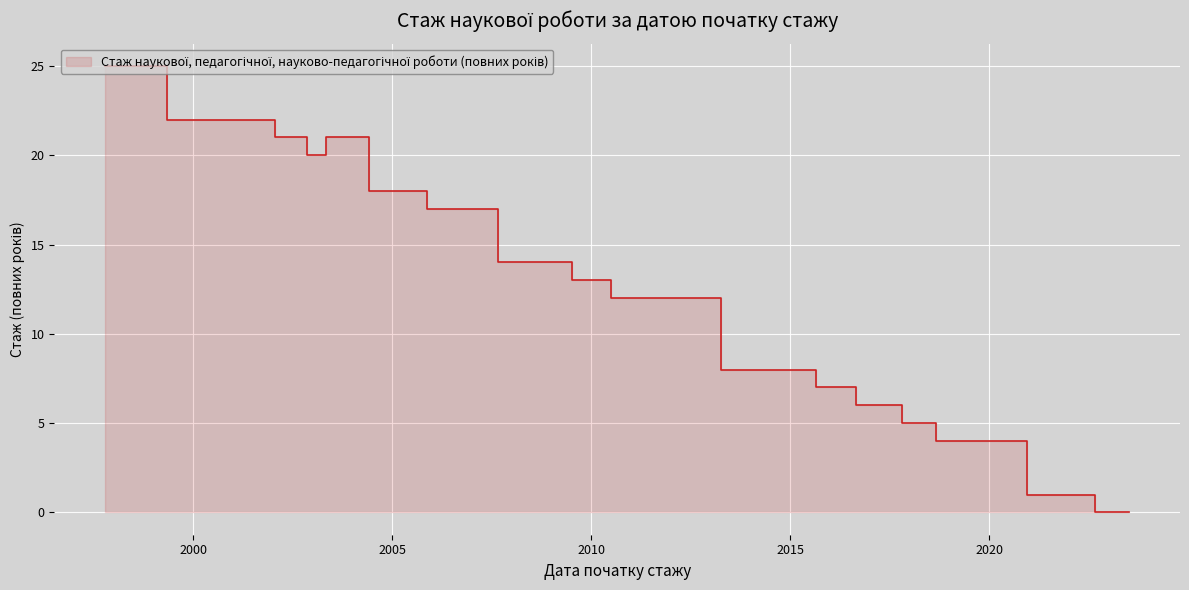

The value at 2019-05-29 is 4. True or false?

True